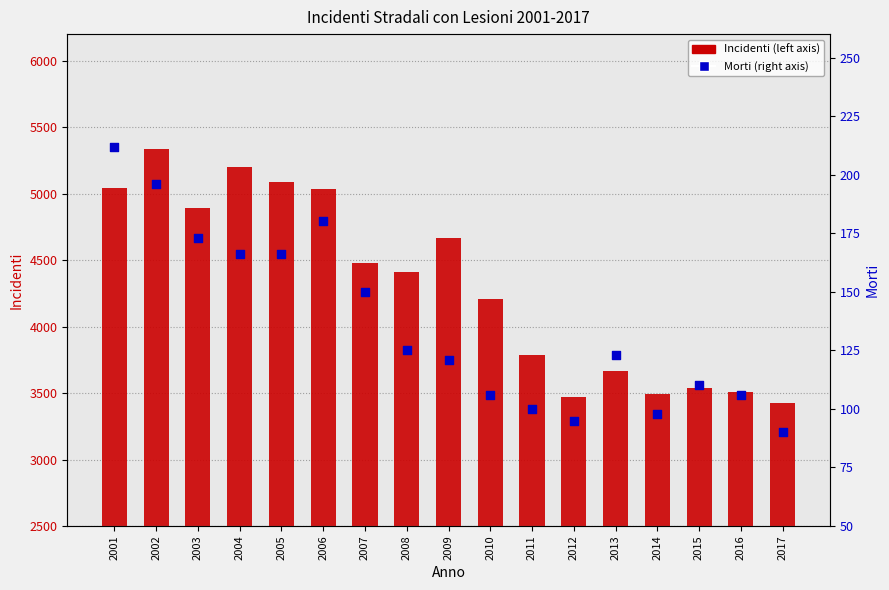

Which series contains the highest Y value?

Incidenti